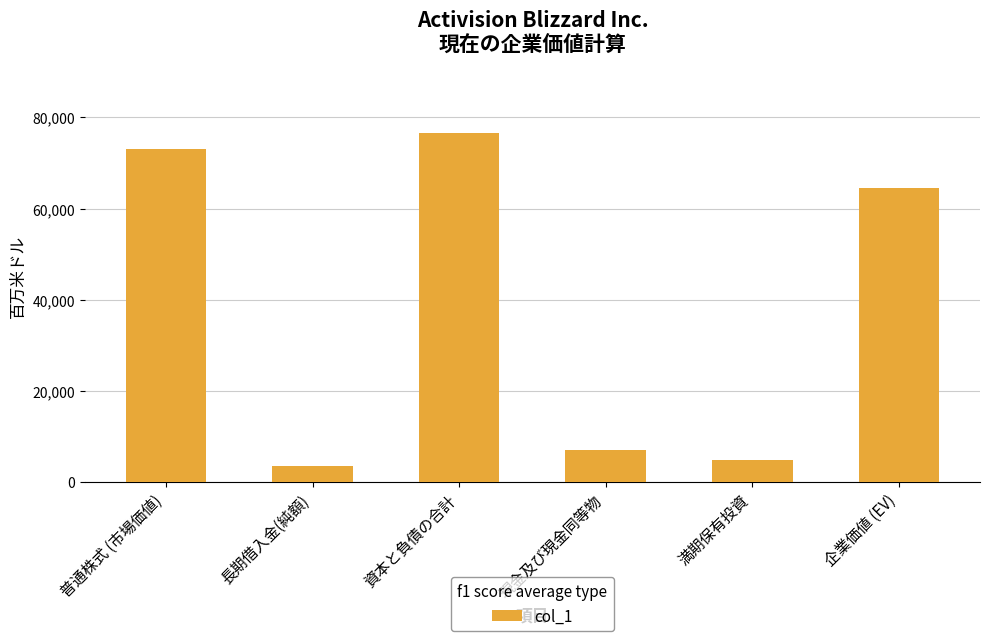

Which category has the highest value across all series?

資本と負債の合計